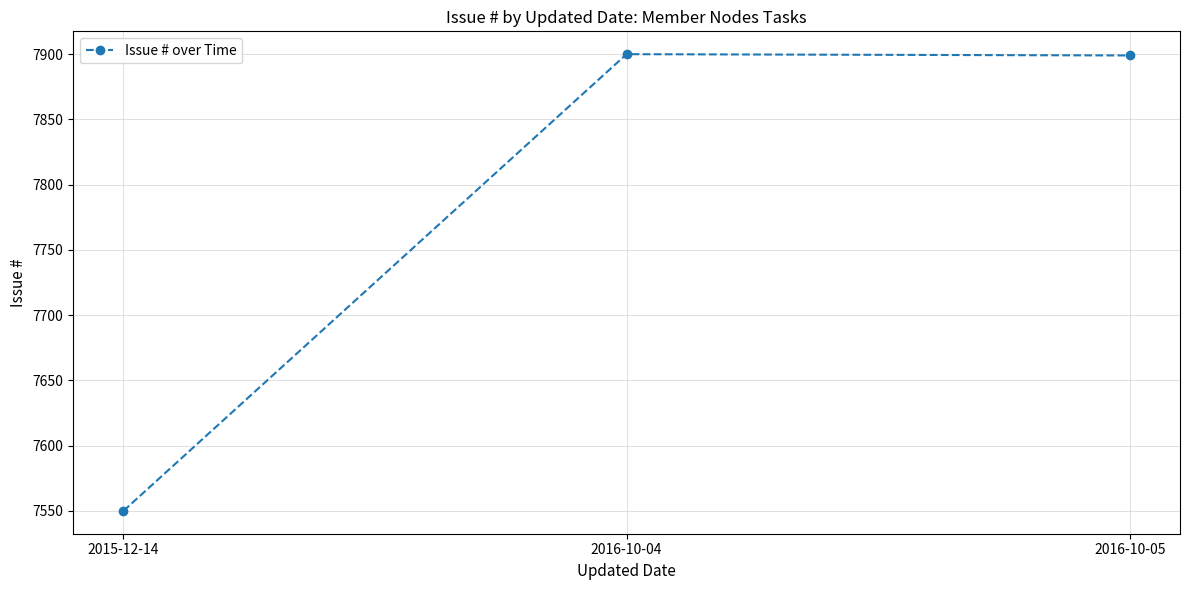

At which category does the chart reach its minimum across all series?

2015-12-14